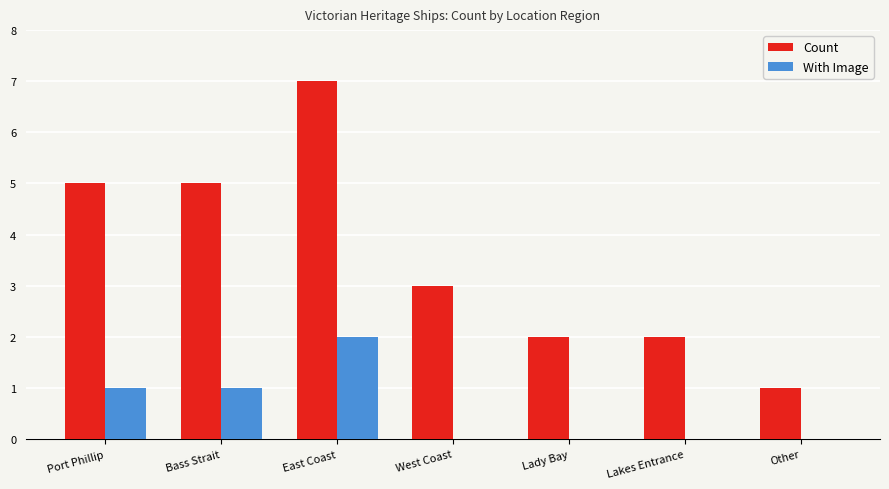

What is the greatest value displayed?

7